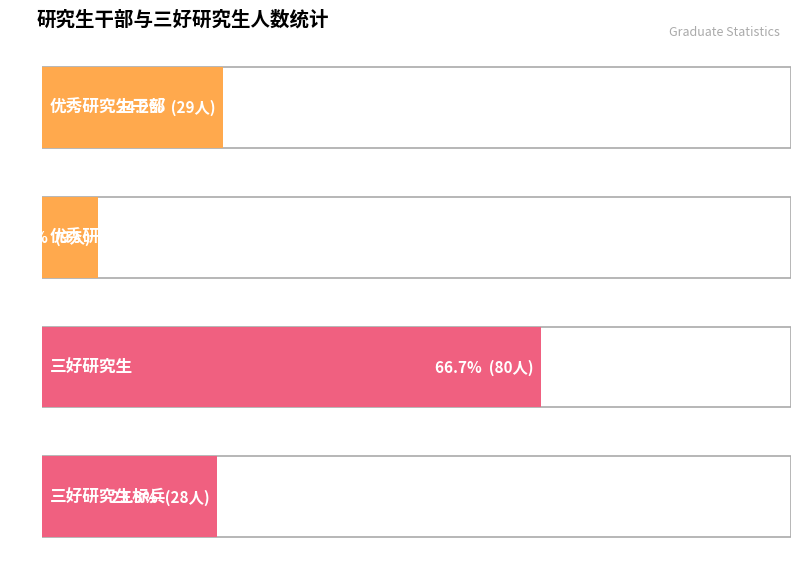

Between 优秀研究生干部标兵 and 三好研究生, which is larger?

三好研究生